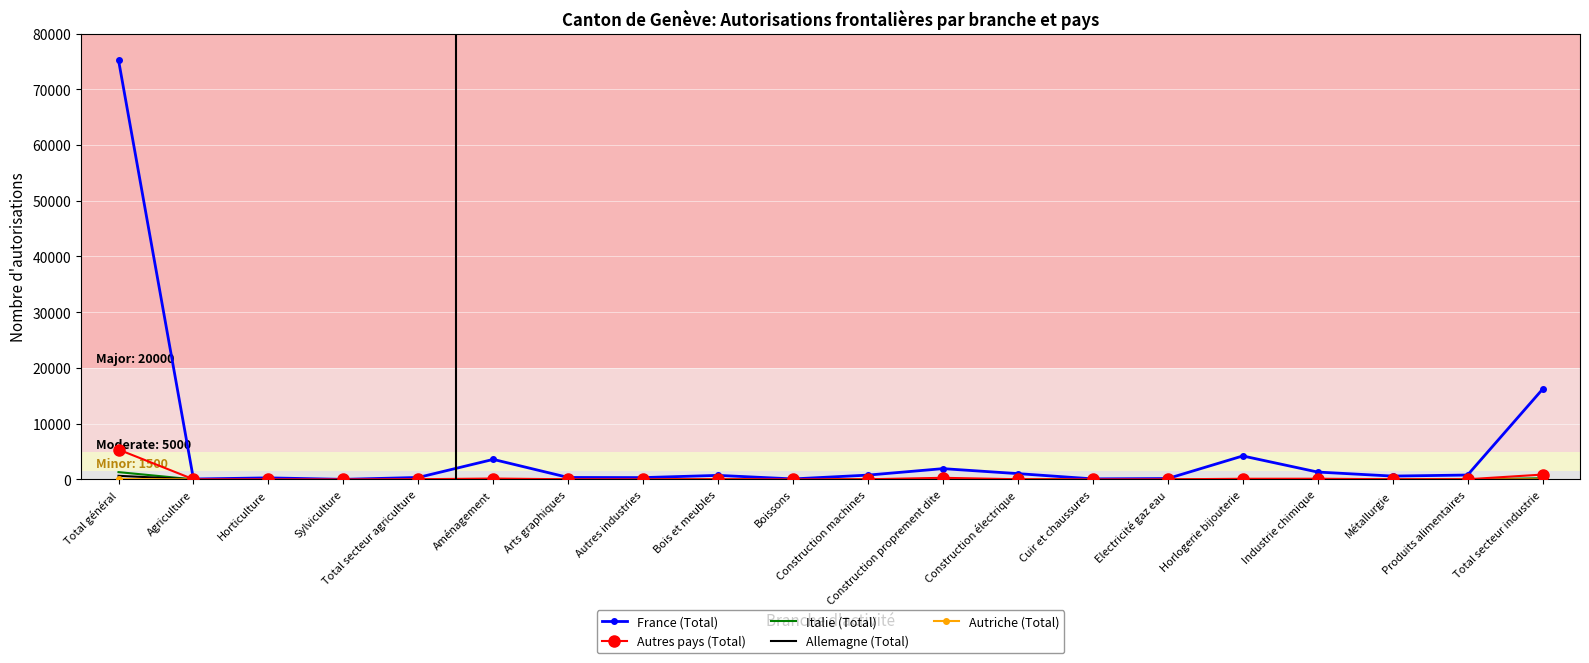

At which category is the sum across all series the highest?

Total général